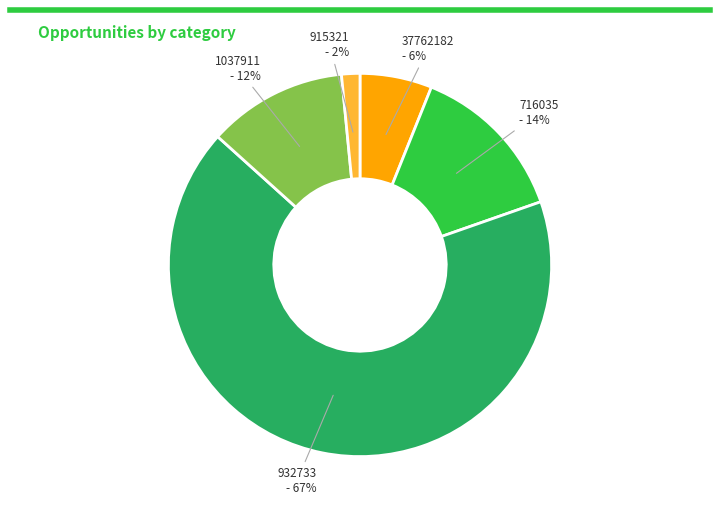

To the nearest percent, what is the combined percentage of 37762182 and 915321?

8%